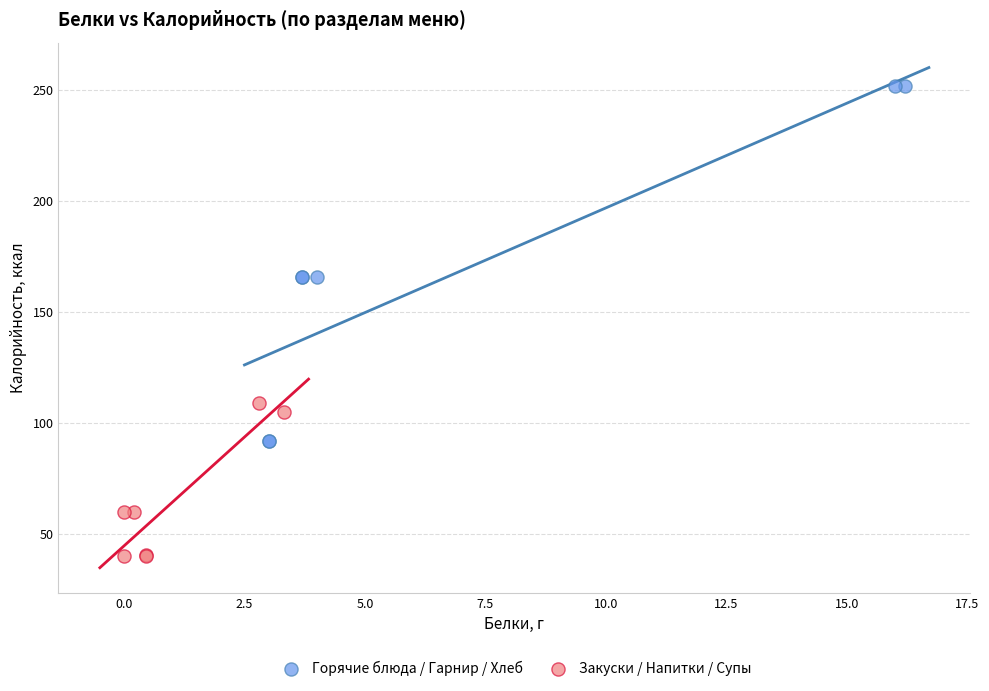

Which series has the widest spread of Y values?

Горячие блюда / Гарнир / Хлеб